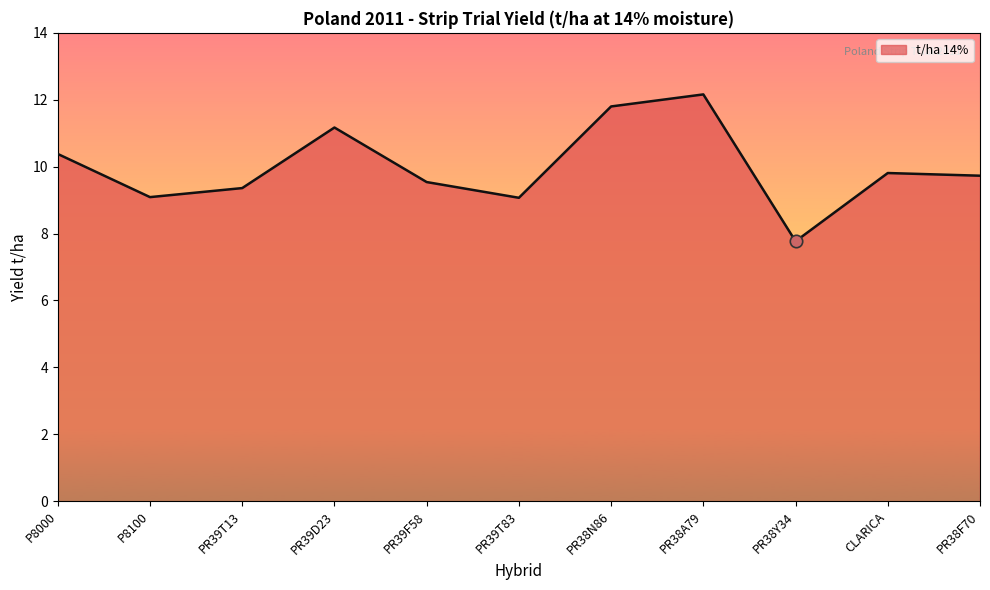

Which has a higher value, PR38F70 or PR39F58?

PR38F70